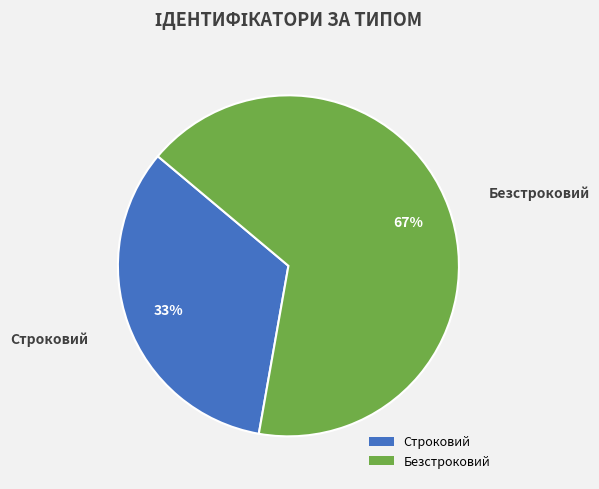

To the nearest percent, what is the combined percentage of Безстроковий and Строковий?

100%